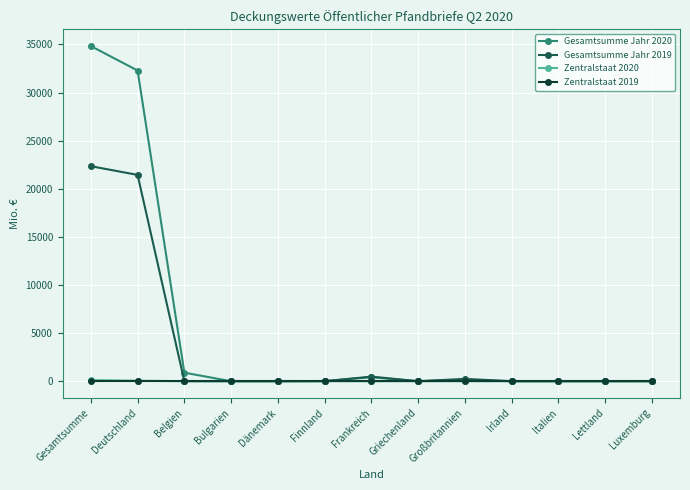

Which series has the largest total across all categories?

Gesamtsumme Jahr 2020